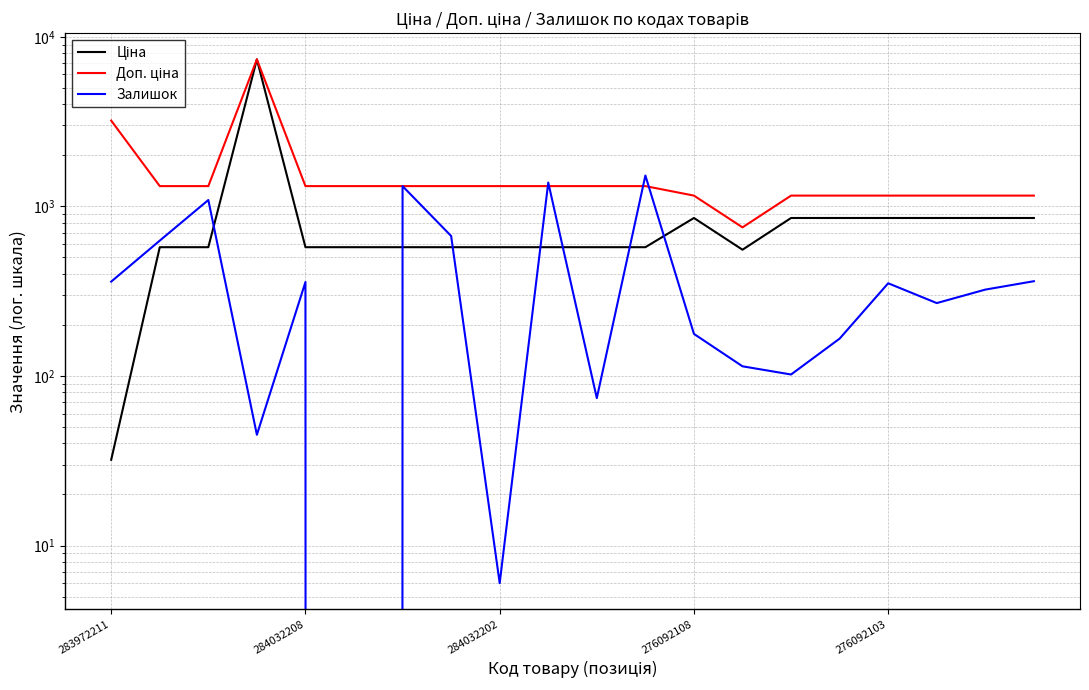

What position from the left is 14?

15